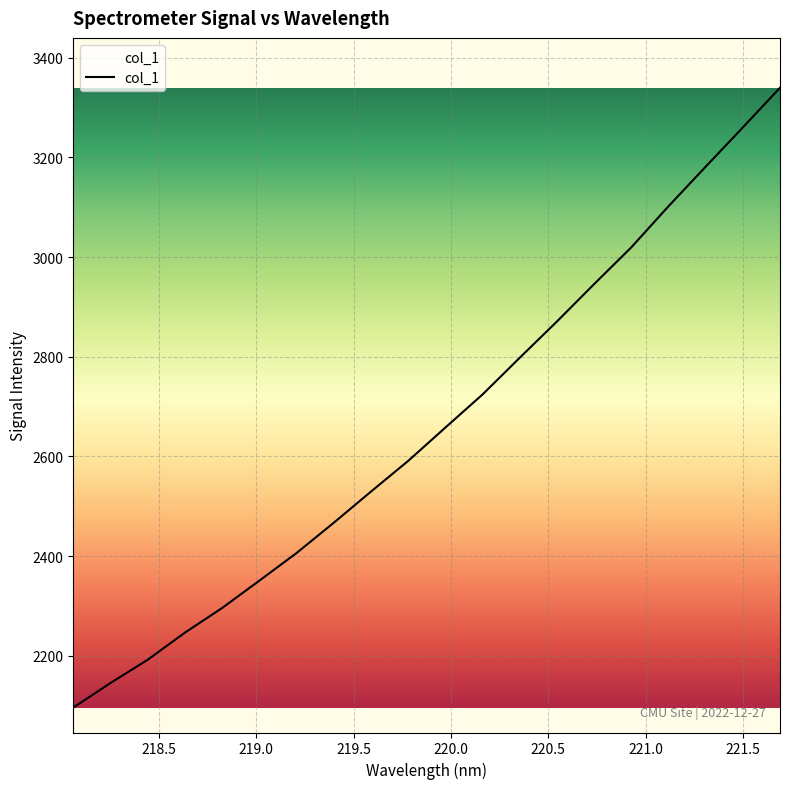

How many categories are shown in the chart?

20